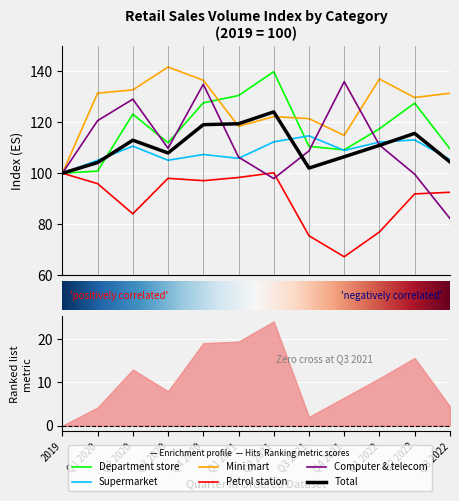

Reading right to left, what are all the values shown in this chart?

Department store: 109.6	127.5	117.4	109.2	110.6	139.9	130.5	127.6	112.0	123.2	100.8	100.0
Supermarket: 105.4	113.1	112.2	109.0	114.7	112.3	105.8	107.4	105.1	110.6	105.1	100.0
Mini mart: 131.4	129.7	137.0	114.9	121.4	122.2	118.4	136.5	141.7	132.7	131.4	100.0
Petrol station: 92.5	91.9	76.9	67.2	75.5	100.2	98.3	97.1	98.0	84.1	95.9	100.0
Computer & telecom: 82.3	99.6	111.1	135.9	108.8	97.9	106.3	134.9	109.8	129.1	120.6	100.0
Total: 104.5	115.6	110.9	106.5	102.0	124.1	119.4	119.1	108.0	113.0	104.2	100.0